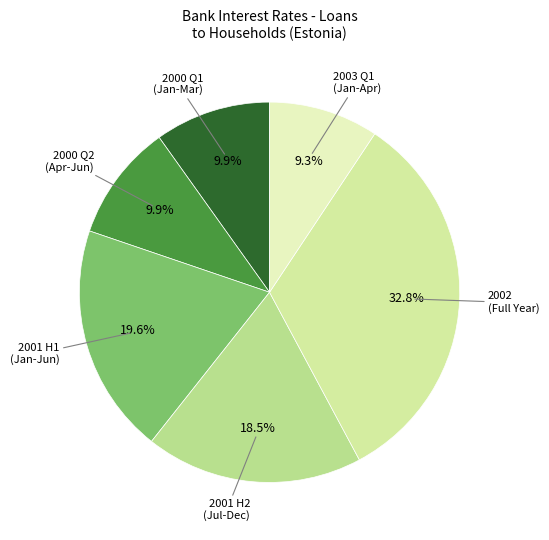

Which slice is the smallest?

2003 Q1 (Jan-Apr)